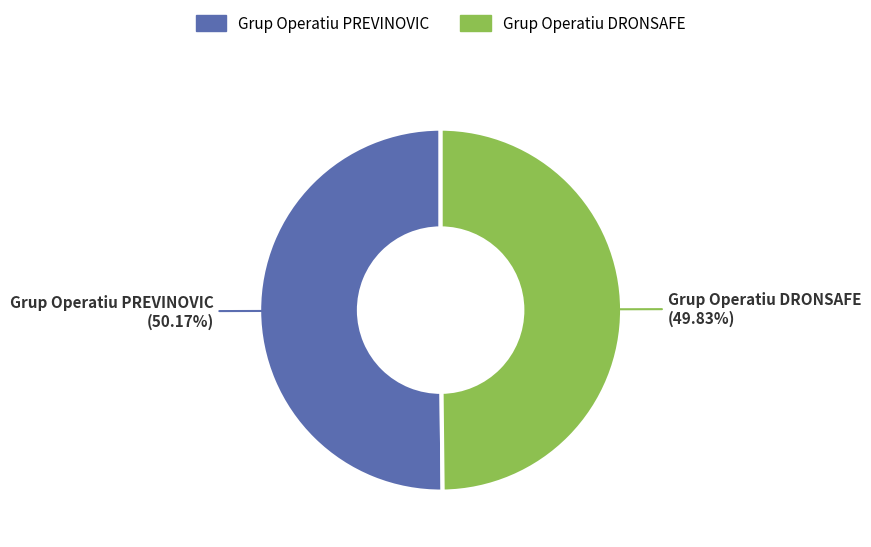

Do Grup Operatiu DRONSAFE and Grup Operatiu PREVINOVIC together represent more than half of the pie?

Yes